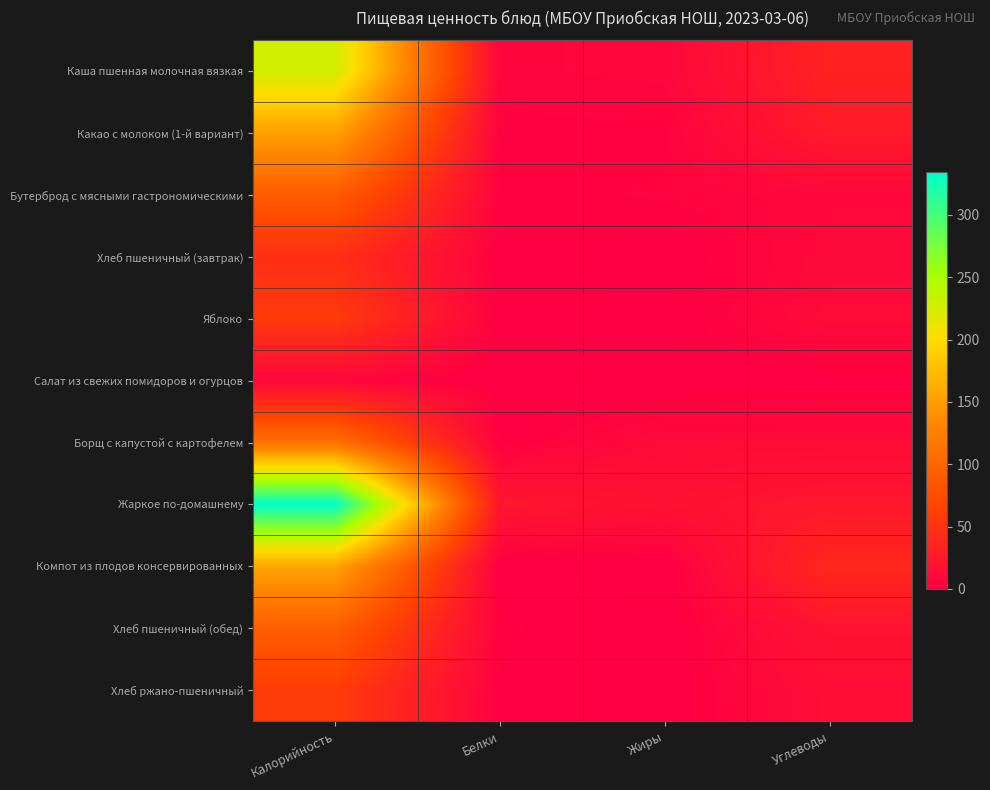

Reading right to left, what are all the values shown in this chart?

Каша пшенная молочная вязкая: Углеводы=34.3	Жиры=7.3	Белки=6.0	Калорийность=227.2
Какао с молоком (1-й вариант): Углеводы=25.9	Жиры=3.9	Белки=3.8	Калорийность=153.9
Бутерброд с мясными гастрономическими: Углеводы=7.8	Жиры=4.9	Белки=3.7	Калорийность=89.9
Хлеб пшеничный (завтрак): Углеводы=9.8	Жиры=0.1	Белки=1.5	Калорийность=46.2
Яблоко: Углеводы=11.2	Жиры=0.3	Белки=1.2	Калорийность=57.0
Салат из свежих помидоров и огурцов: Углеводы=1.6	Жиры=0.1	Белки=0.4	Калорийность=7.0
Борщ с капустой с картофелем: Углеводы=10.8	Жиры=10.7	Белки=1.9	Калорийность=111.1
Жаркое по-домашнему: Углеводы=23.1	Жиры=17.3	Белки=22.5	Калорийность=334.1
Компот из плодов консервированных: Углеводы=40.1	Жиры=0.0	Белки=0.6	Калорийность=157.2
Хлеб пшеничный (обед): Углеводы=19.7	Жиры=0.3	Белки=3.0	Калорийность=92.4
Хлеб ржано-пшеничный: Углеводы=13.3	Жиры=0.3	Белки=2.4	Калорийность=59.0